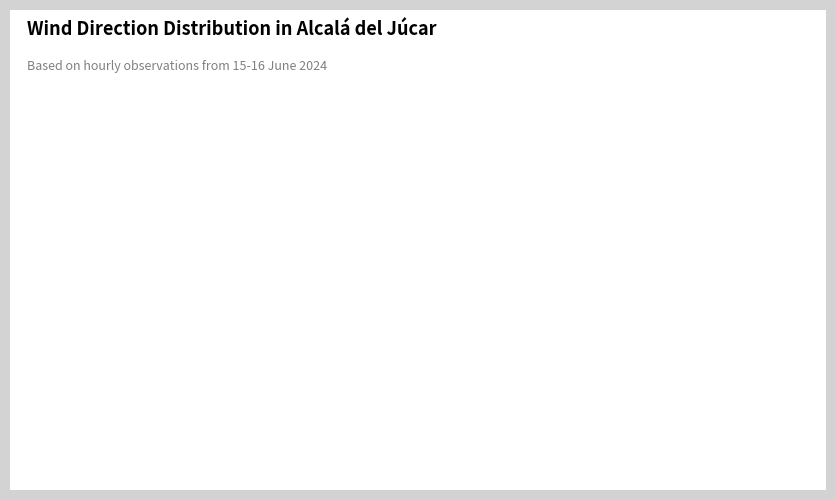

To the nearest percent, what portion does Nordeste represent?

36%